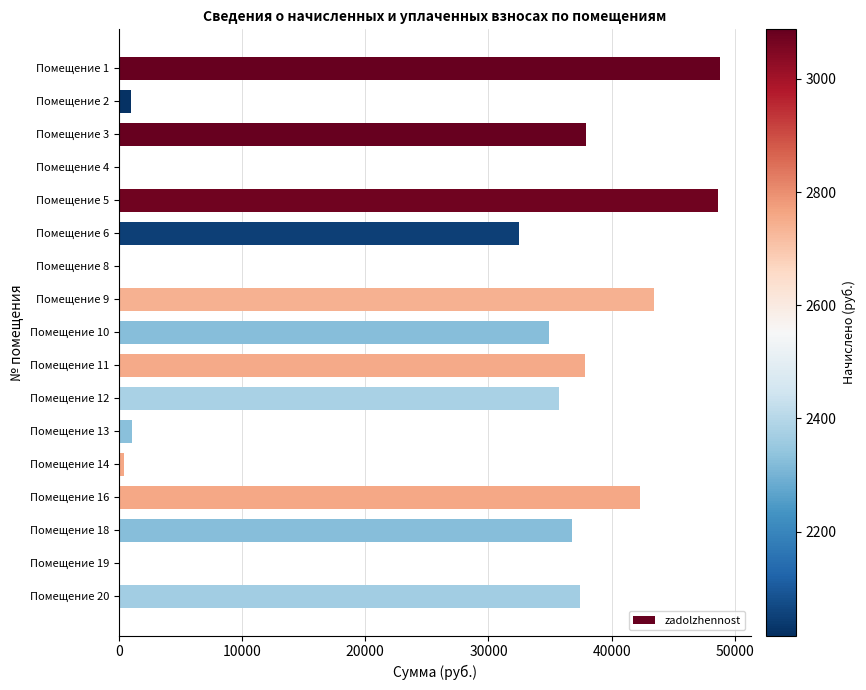

What is the sum of all values?

438768.3